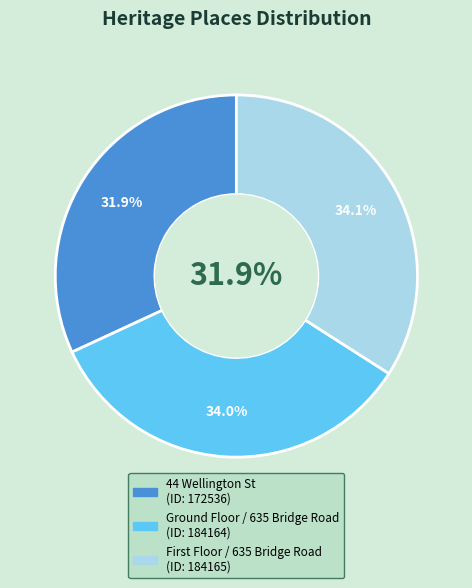

To the nearest percent, what is the average slice percentage?

33%